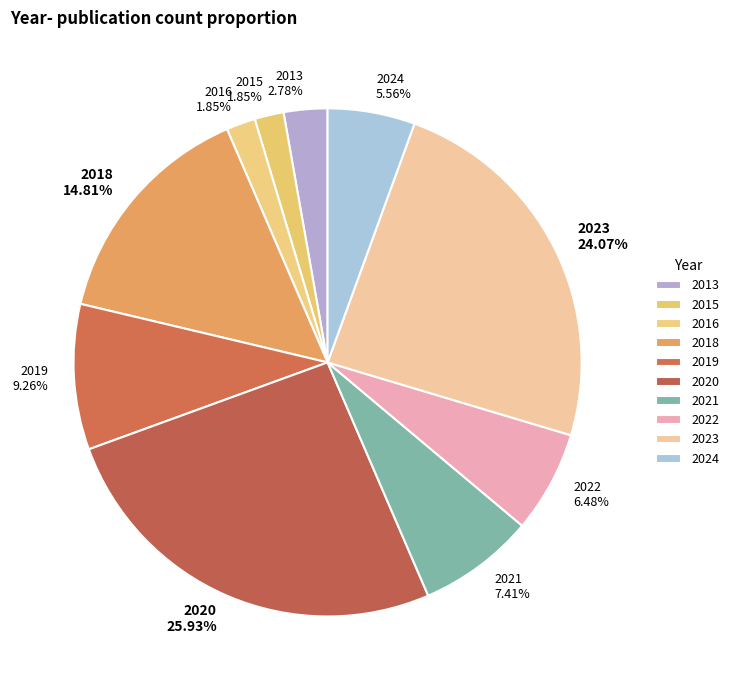

Which slice is the largest?

2020